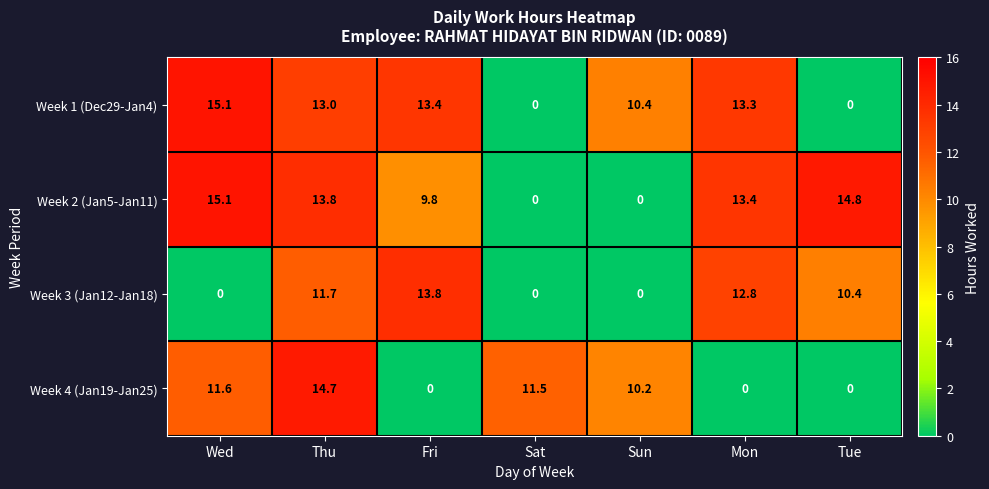

The Week 4 (Jan19-Jan25) series shows 0.0 at Mon. True or false?

True